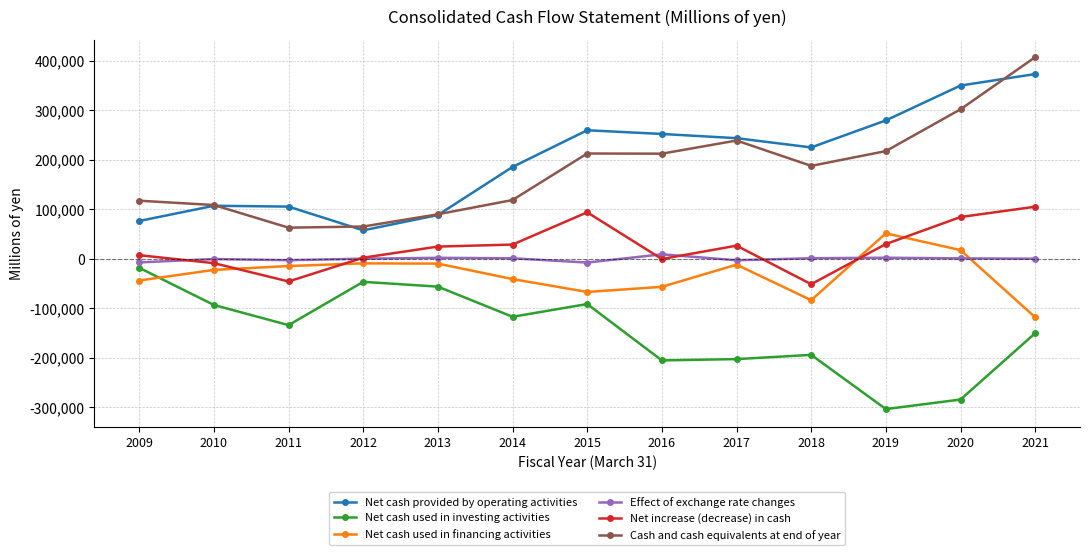

Is the value of Net increase (decrease) in cash at 2009 greater than the value of Net cash used in financing activities at 2018?

Yes